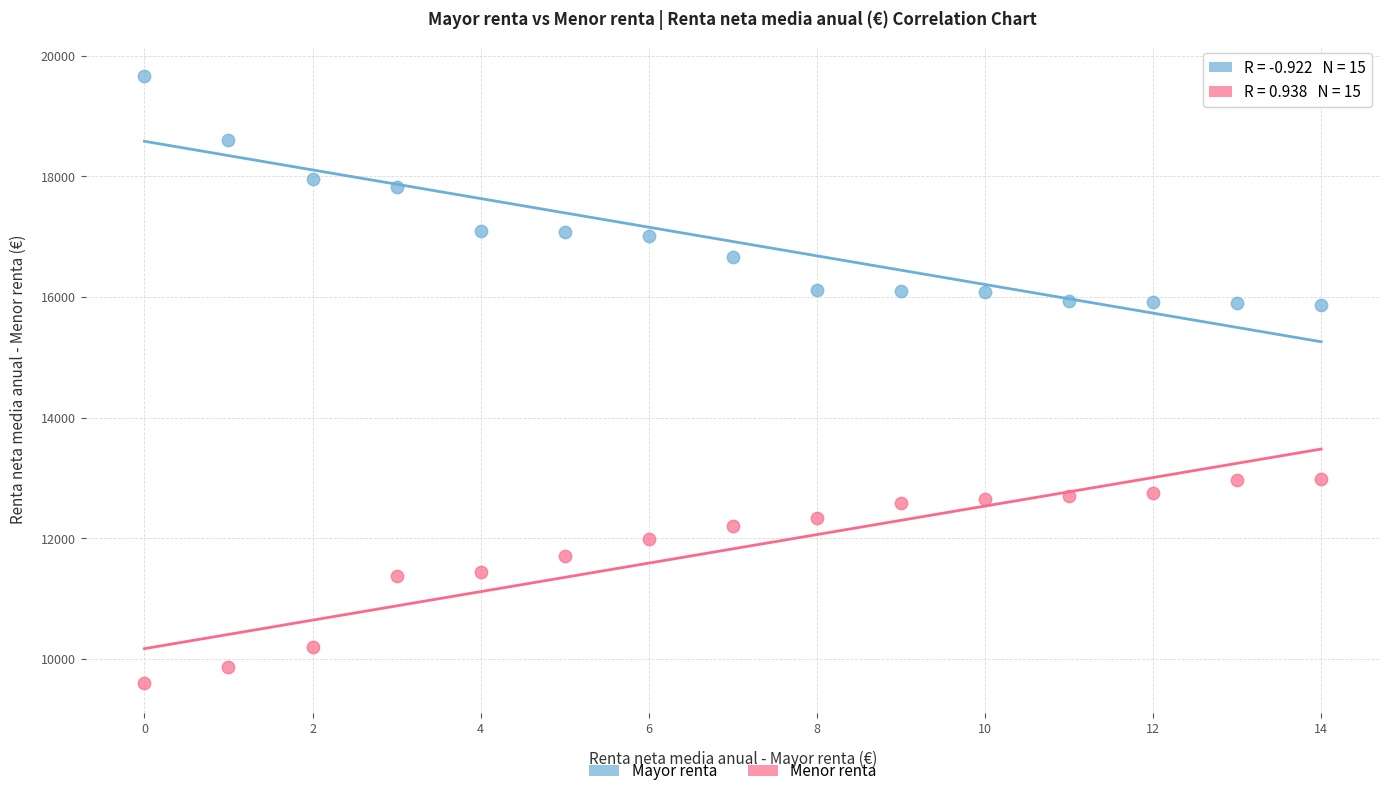

Which series contains the lowest Y value?

Menor renta